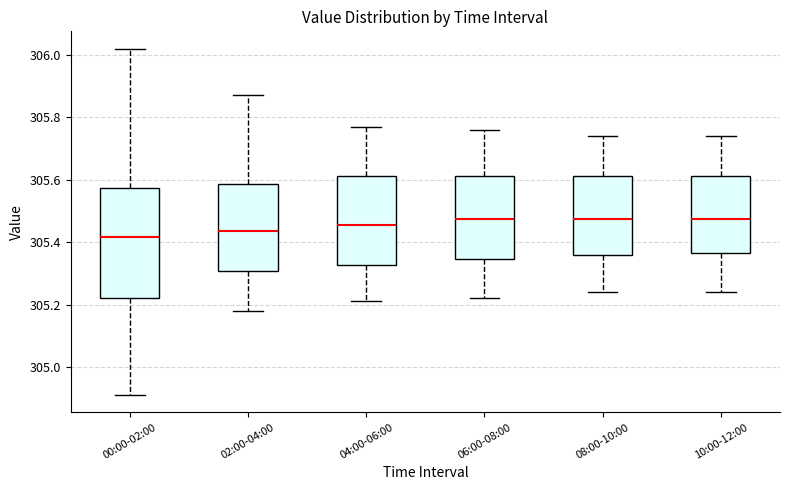

Where is the lower edge of the box for 02:00-04:00 on the y-axis? The values are not printed on the chart, so give them approximately, as read against the axis.

305.30